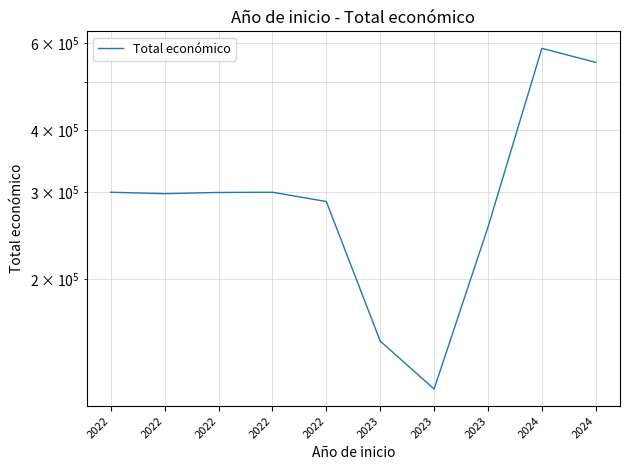

How many values exceed 299601?

4